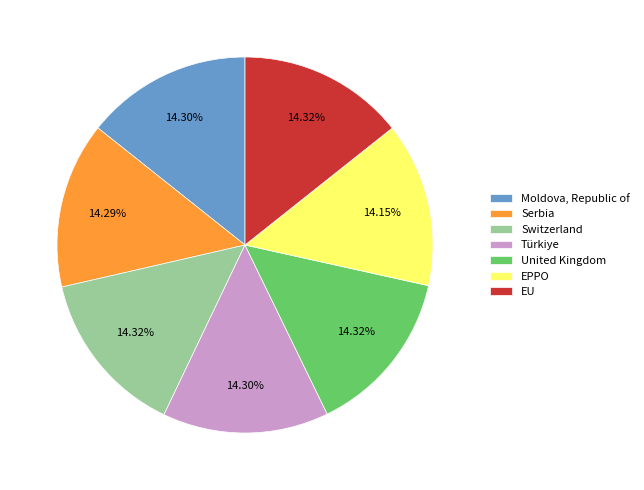

Count the number of slices in the pie.

7